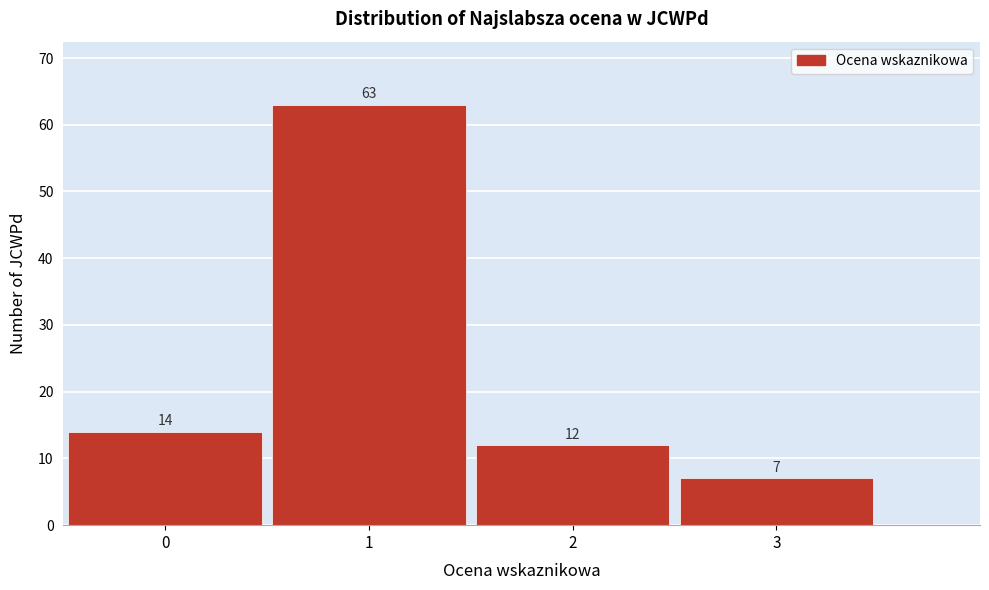

Reading right to left, extract all data points from this chart.

3=7	2=12	1=63	0=14